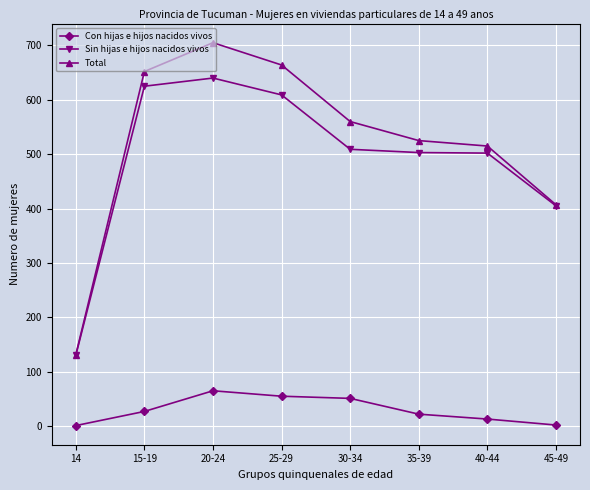

What is the value of the Total point at the 6th from the left?

525